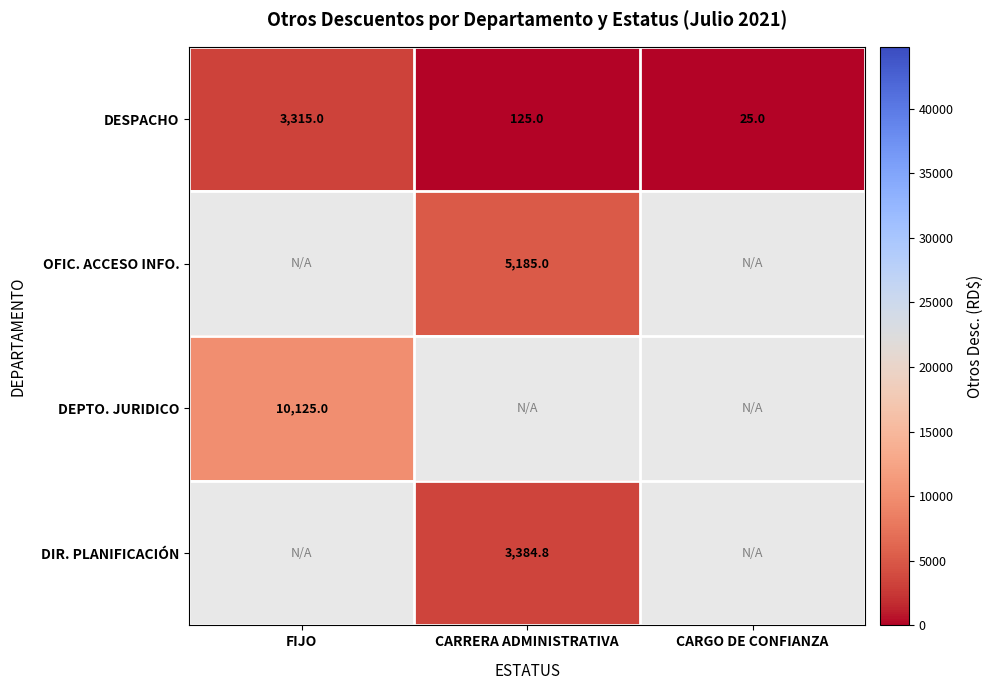

List the labels in order of DESPACHO value, smallest first.

CARGO DE CONFIANZA, CARRERA ADMINISTRATIVA, FIJO